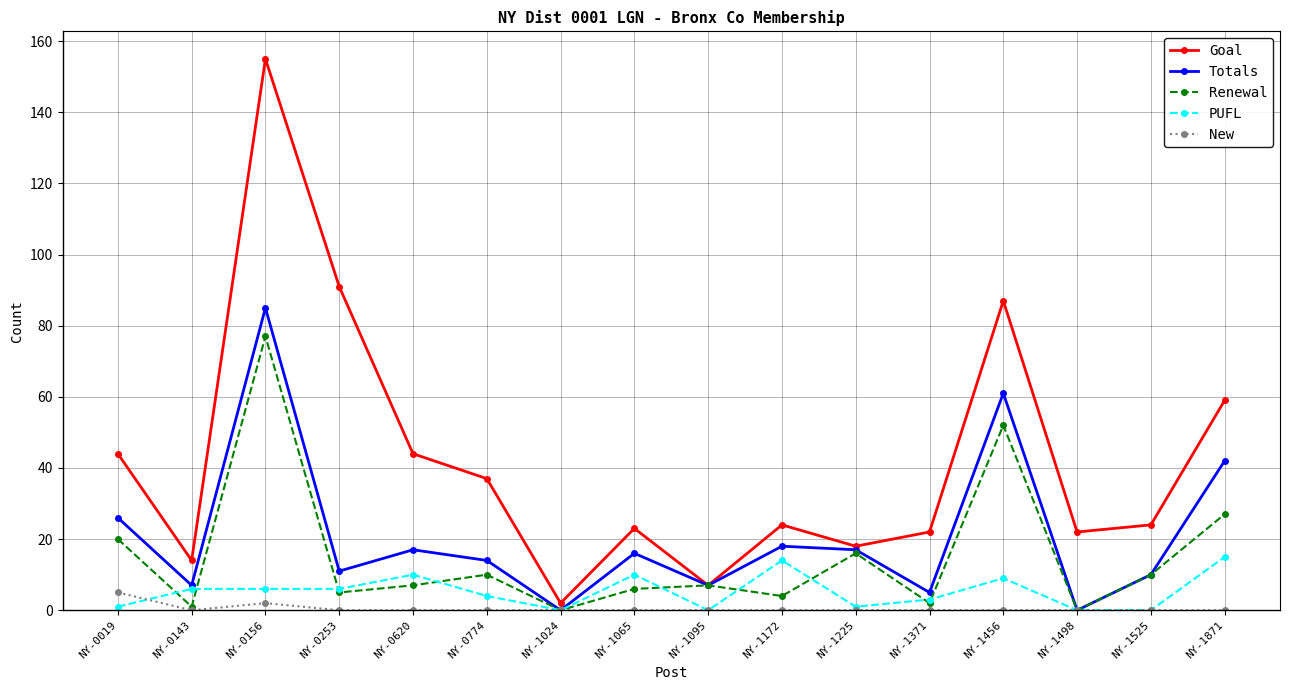

Rank the series by their maximum value, from highest to lowest.

Goal, Totals, Renewal, PUFL, New